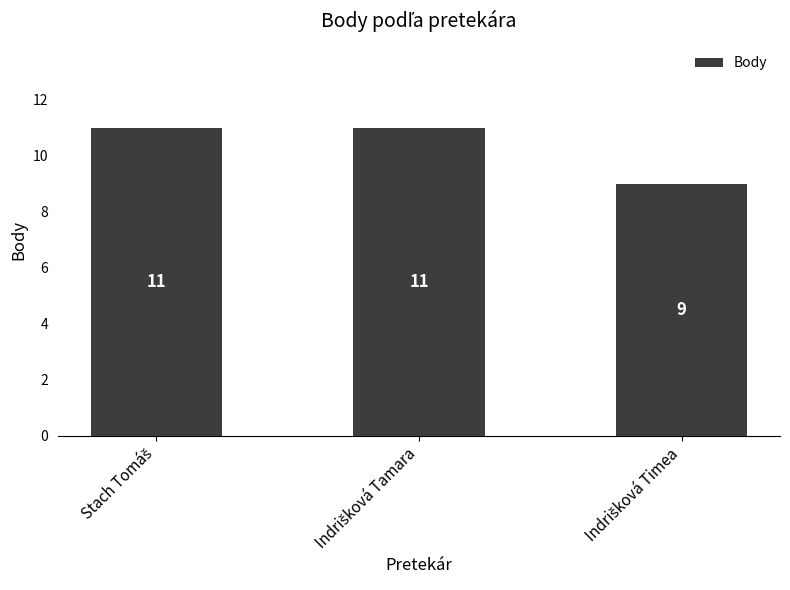

What is the maximum value shown in the chart?

11